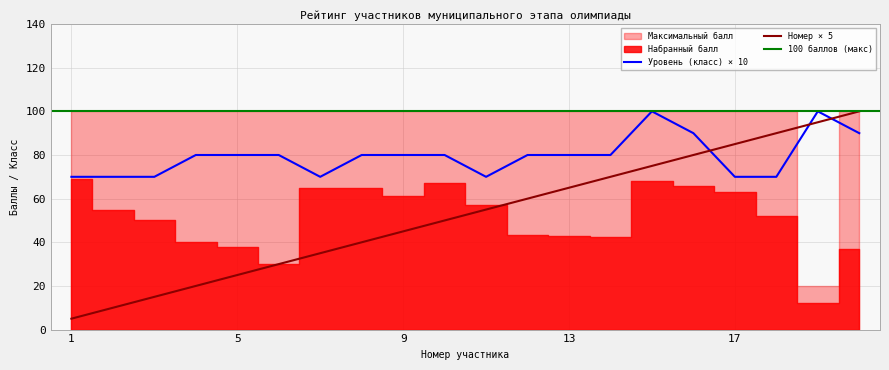

The Уровень класс series shows 80 at 13. True or false?

True